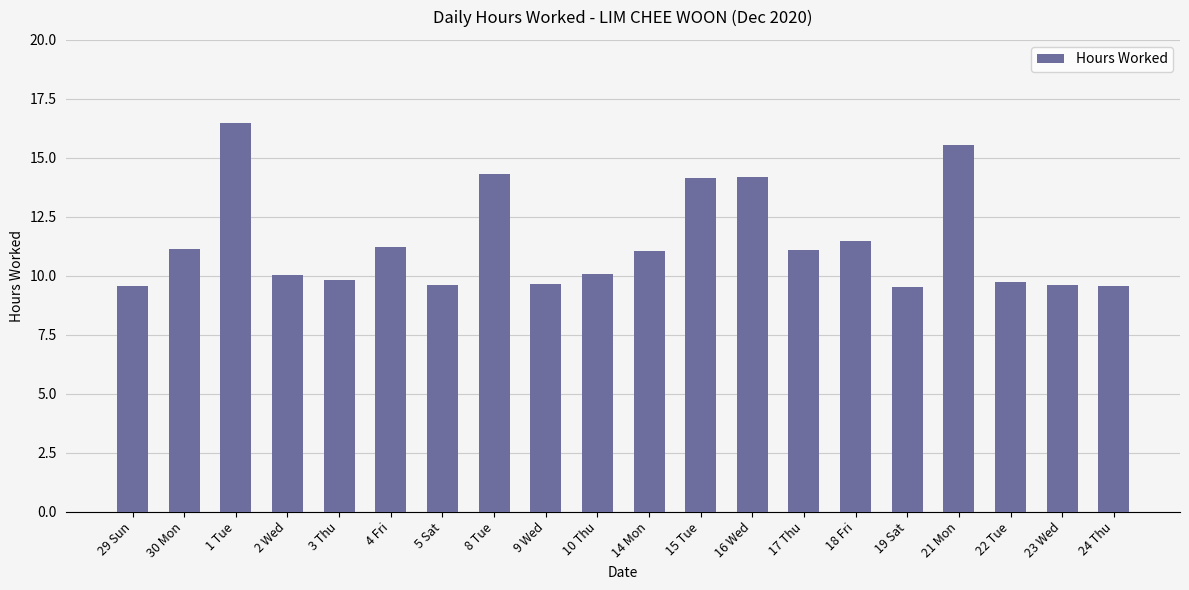

What is the change in value from 4 Fri to 22 Tue?

-1.5